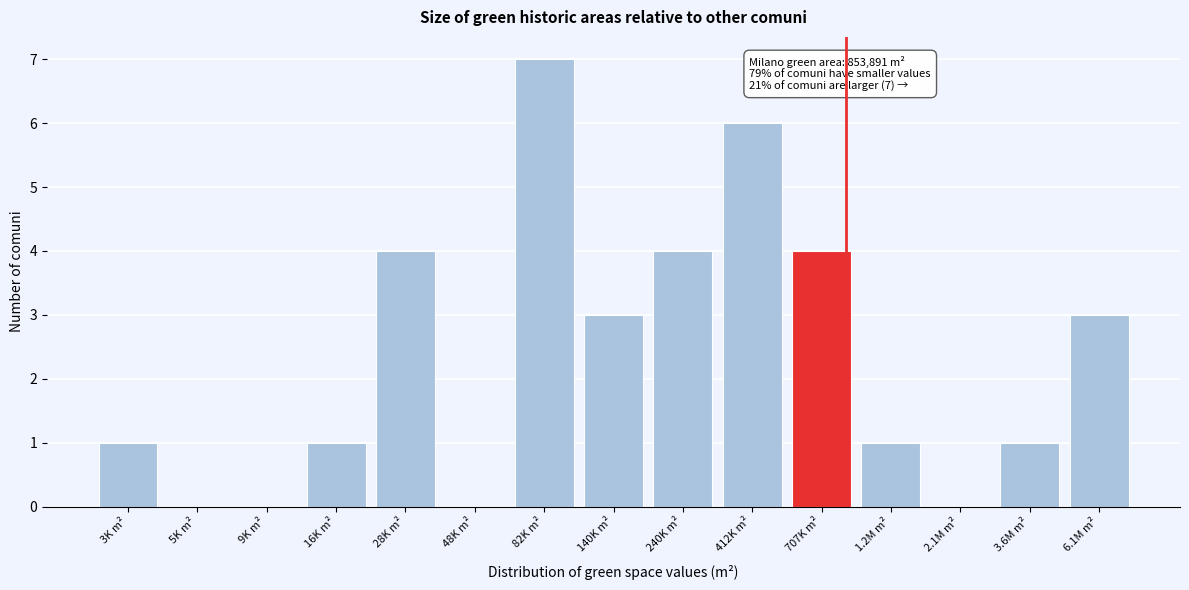

Reading left to right, transcribe all the data shown in this chart.

3K m²=1	5K m²=0	9K m²=0	16K m²=1	28K m²=4	48K m²=0	82K m²=7	140K m²=3	240K m²=4	412K m²=6	707K m²=4	1.2M m²=1	2.1M m²=0	3.6M m²=1	6.1M m²=3